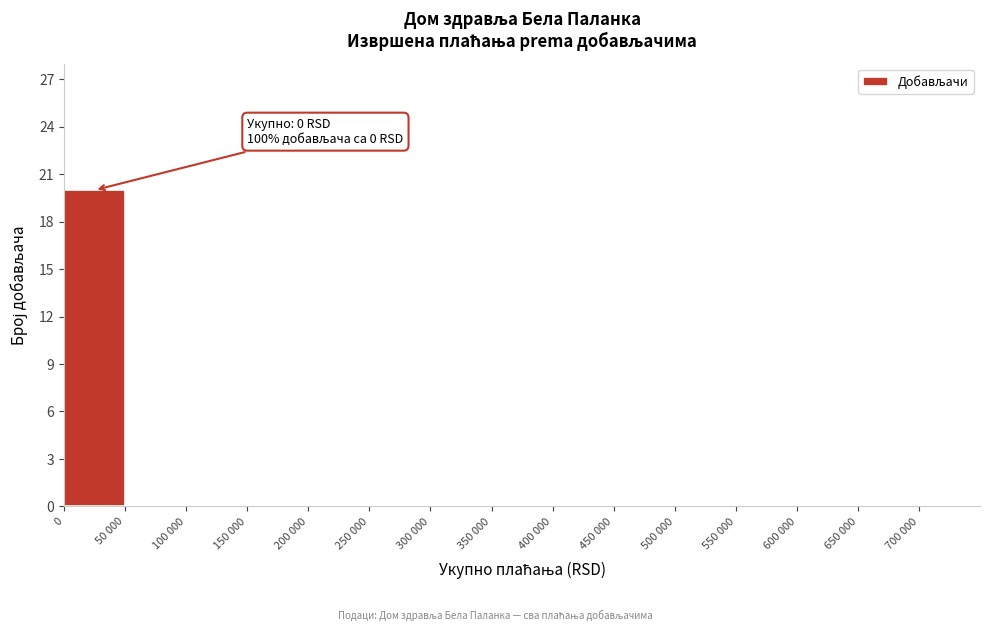

Reading left to right, extract all data points from this chart.

0=20	50 000=0	100 000=0	150 000=0	200 000=0	250 000=0	300 000=0	350 000=0	400 000=0	450 000=0	500 000=0	550 000=0	600 000=0	650 000=0	700 000=0